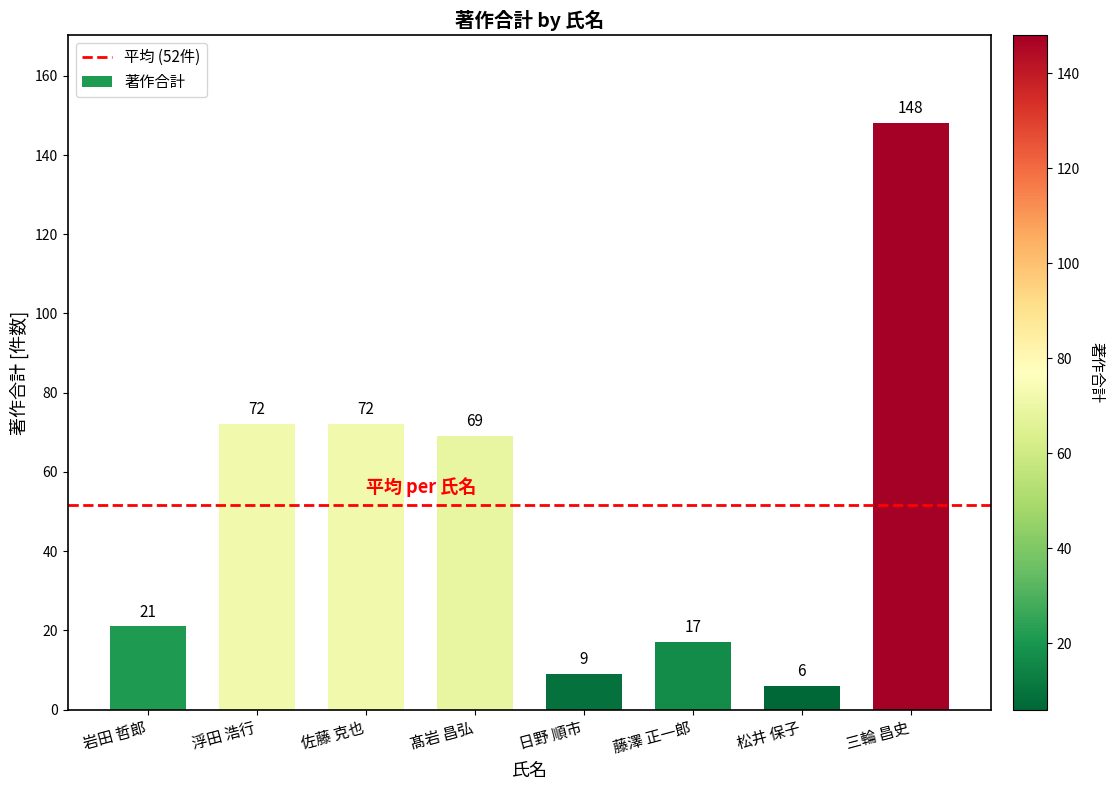

What is the value of the 5th bar from the left?

9